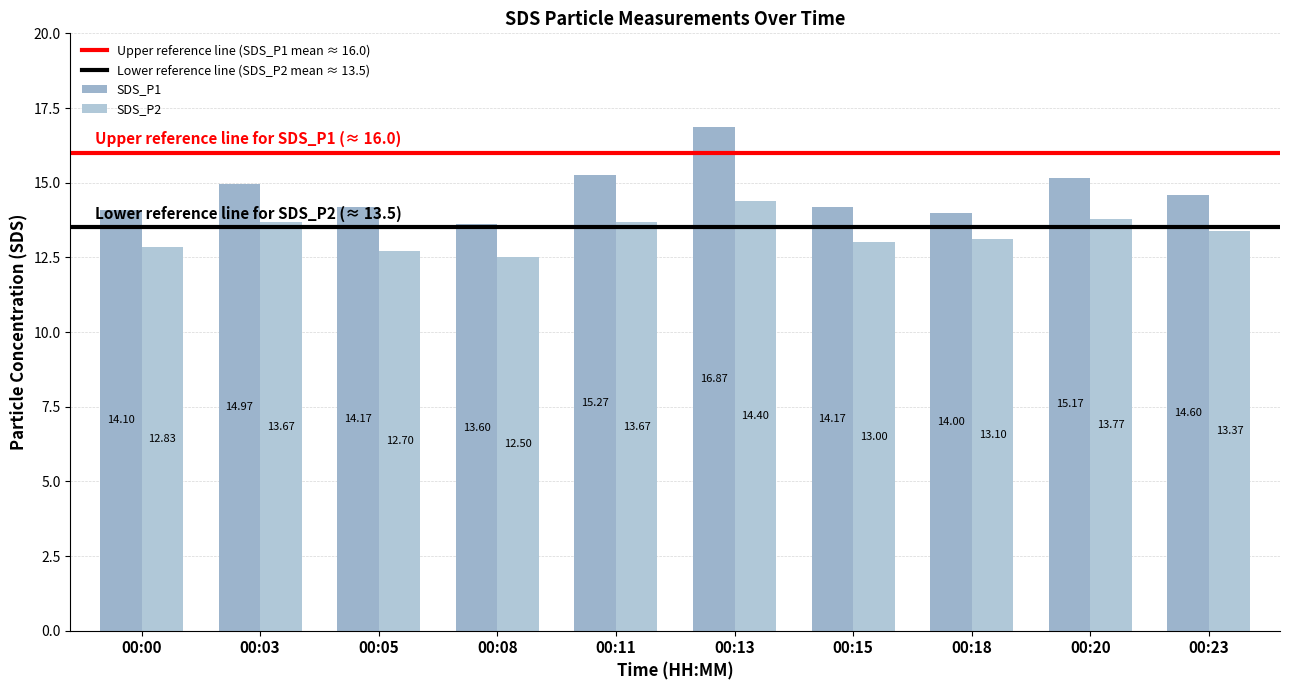

Count the number of categories in the chart.

10